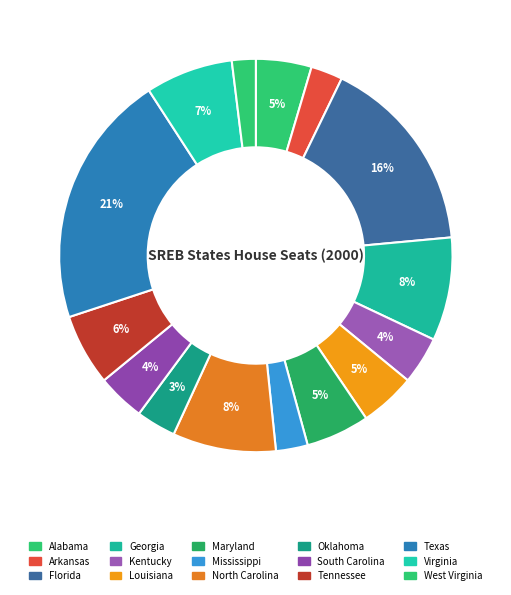

Does any single category account for the majority?

No